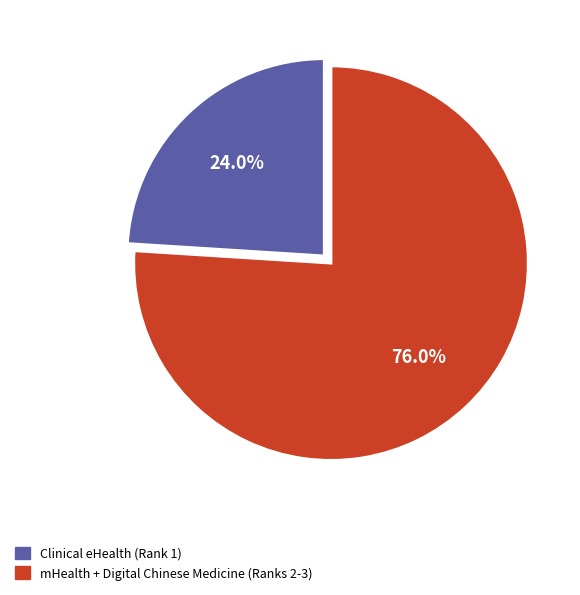

Is there any slice that represents more than half of the pie?

Yes